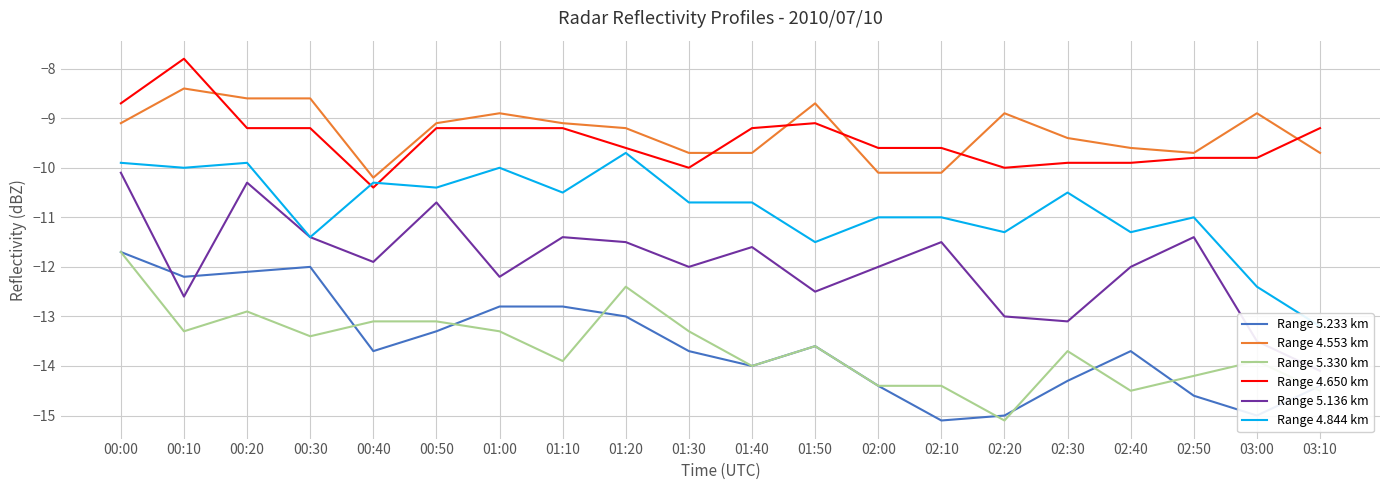

Is it true that Range 4.844 km equals -10.7 at 01:30?

True